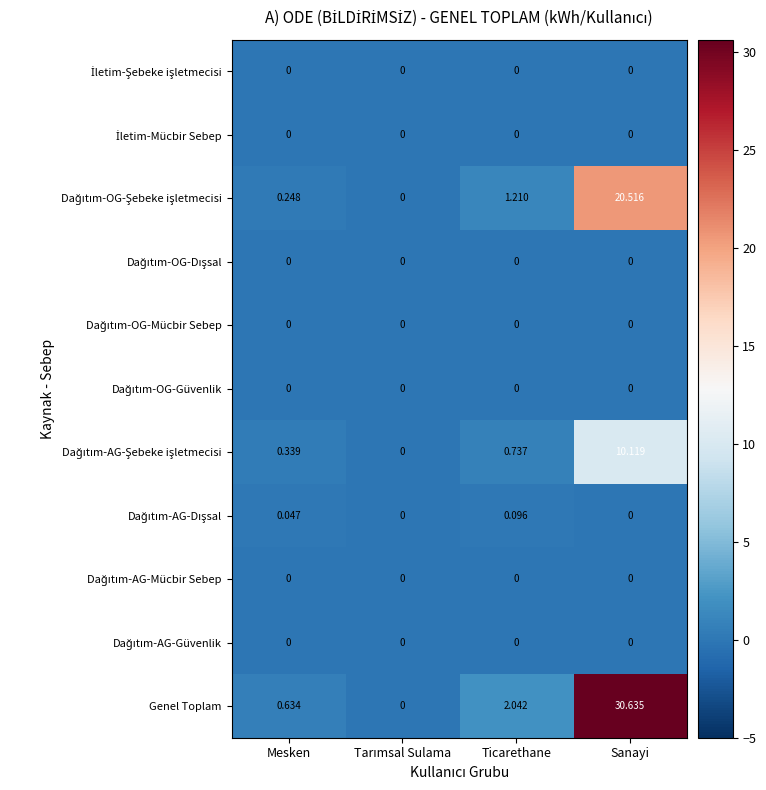

How many data points does each series have?

4